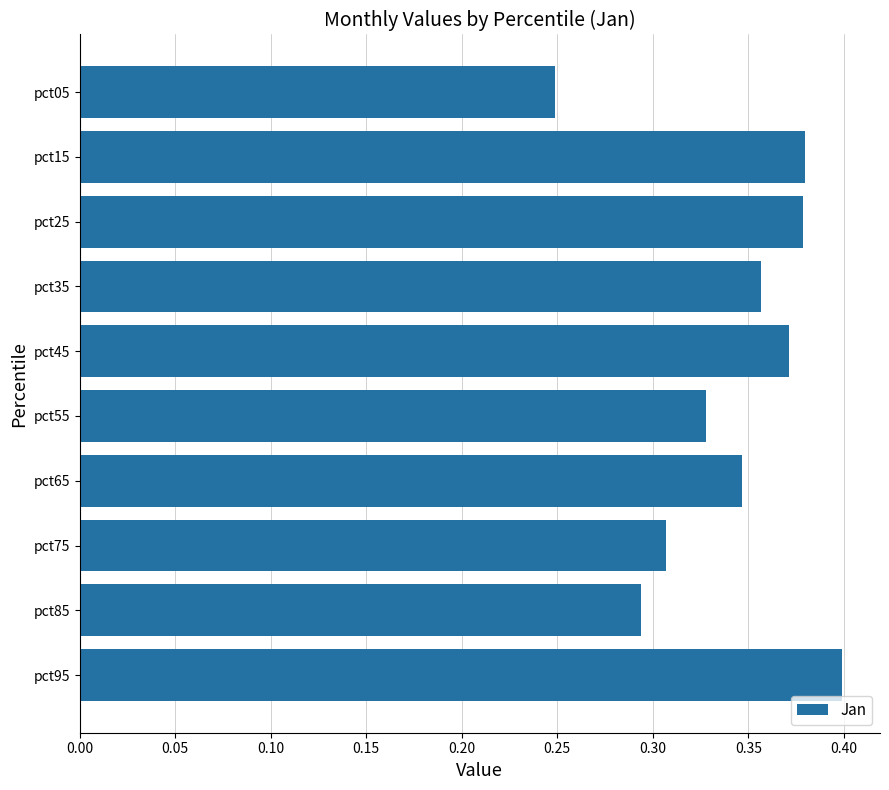

The value at pct35 is 0.6. True or false?

False